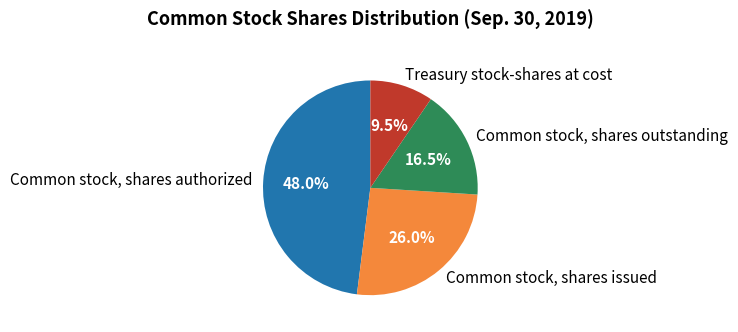

Approximately how many times larger is the value at Common stock, shares outstanding compared to Treasury stock-shares at cost?

1.7